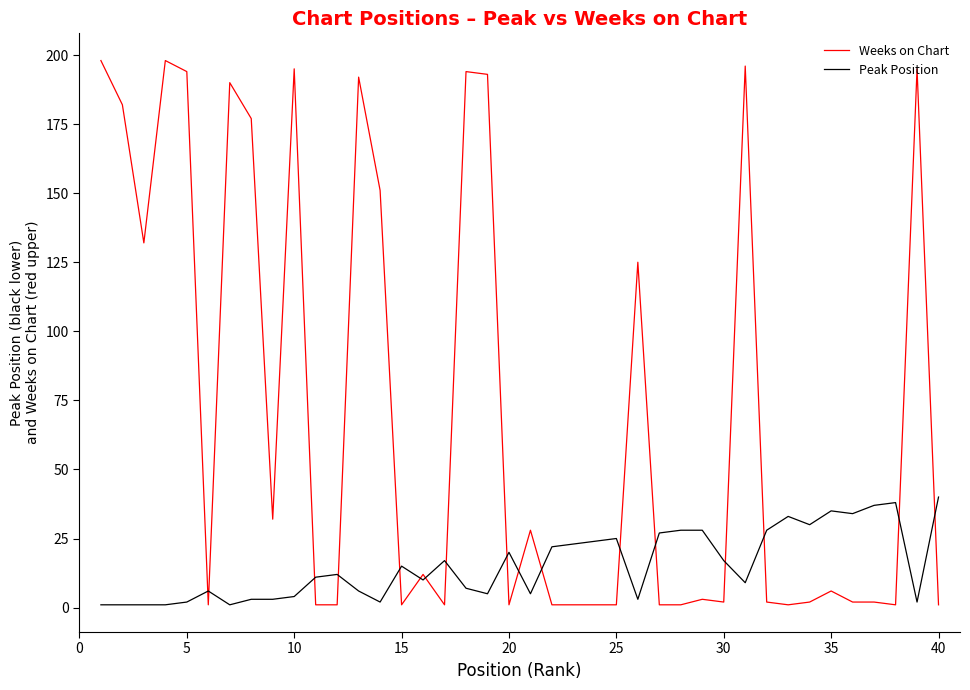

Reading left to right, list all the values displayed in this chart.

Weeks on Chart: 198	182	132	198	194	1	190	177	32	195	1	1	192	151	1	12	1	194	193	1	28	1	1	1	1	125	1	1	3	2	196	2	1	2	6	2	2	1	195	1
Peak Position: 1	1	1	1	2	6	1	3	3	4	11	12	6	2	15	10	17	7	5	20	5	22	23	24	25	3	27	28	28	17	9	28	33	30	35	34	37	38	2	40